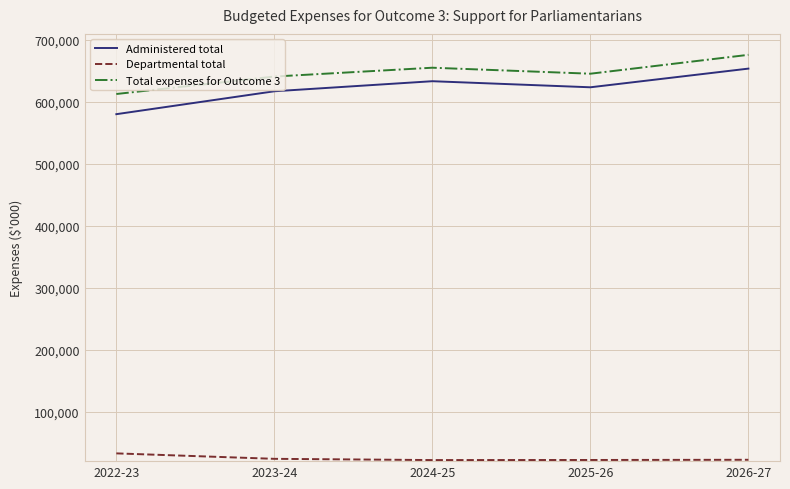

At which category is the sum across all series the highest?

2026-27